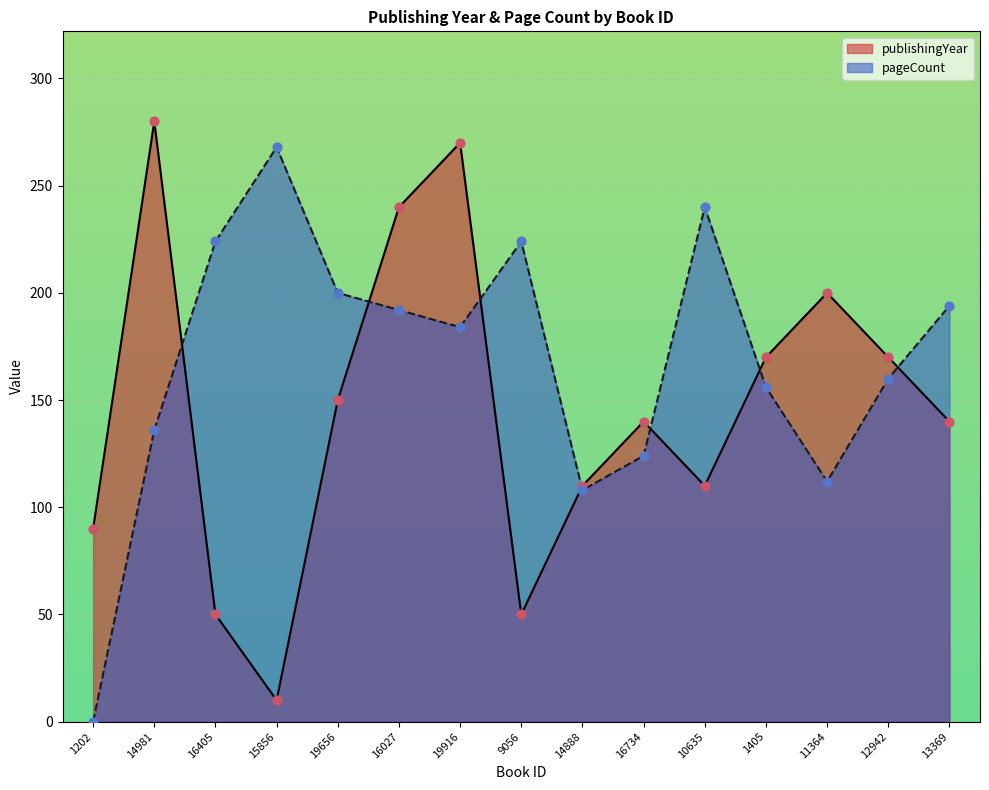

At how many categories does at least one series exceed 227?

5